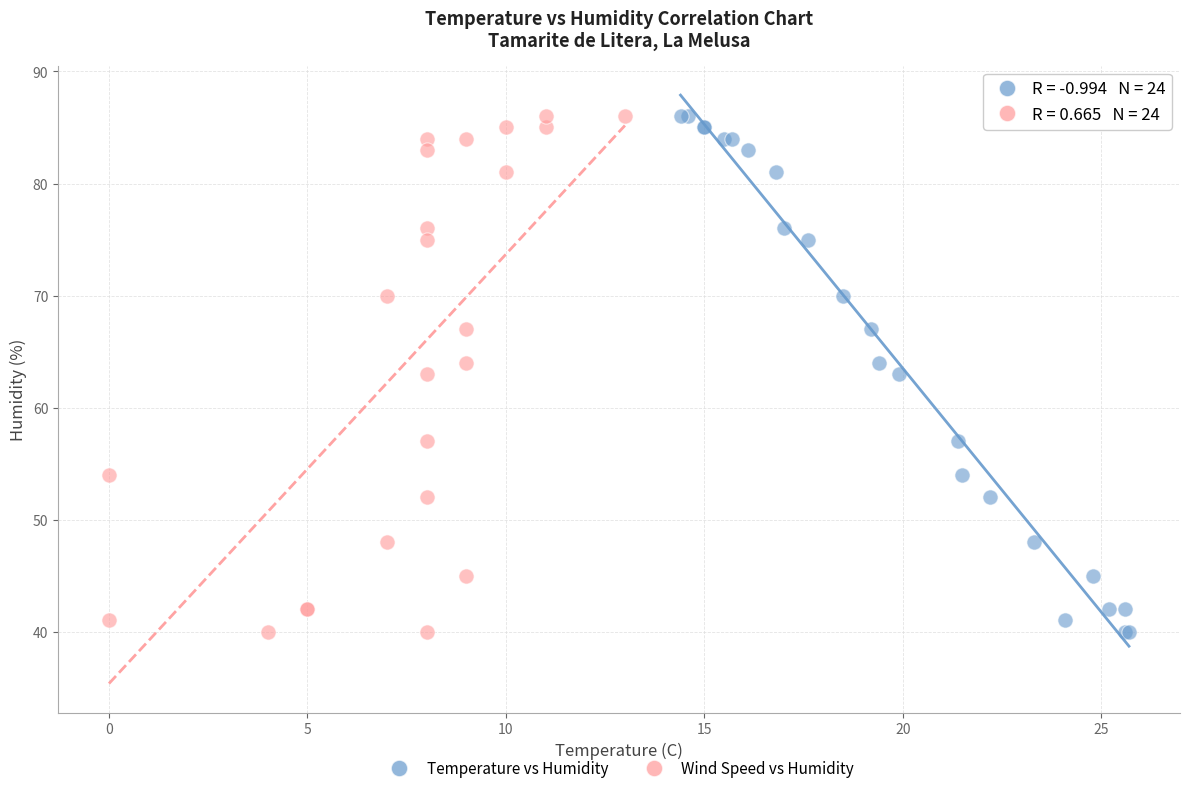

What are all the series names shown in the legend?

Temperature vs Humidity, Wind Speed vs Humidity